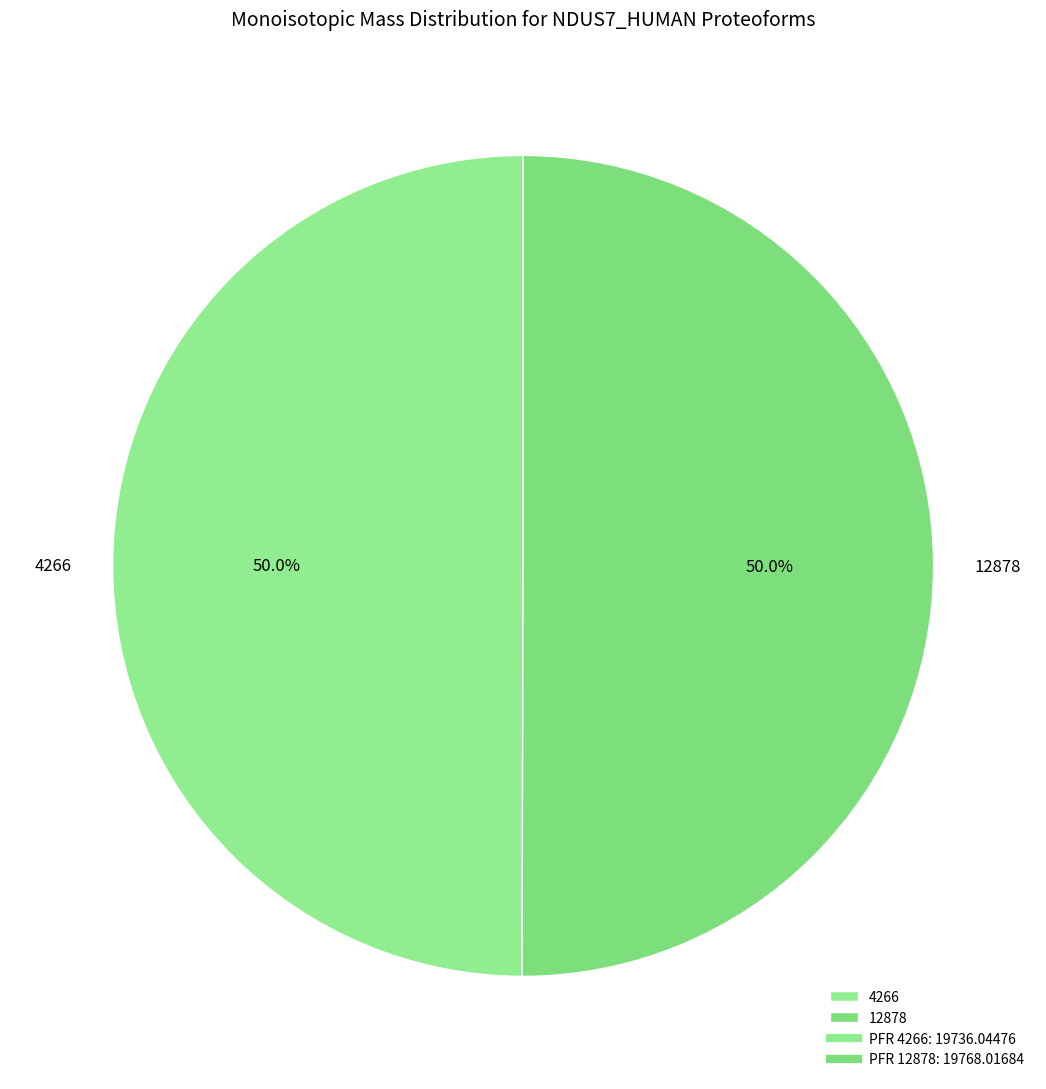

What is the ratio of the value at 4266 to the value at 12878?

1.0